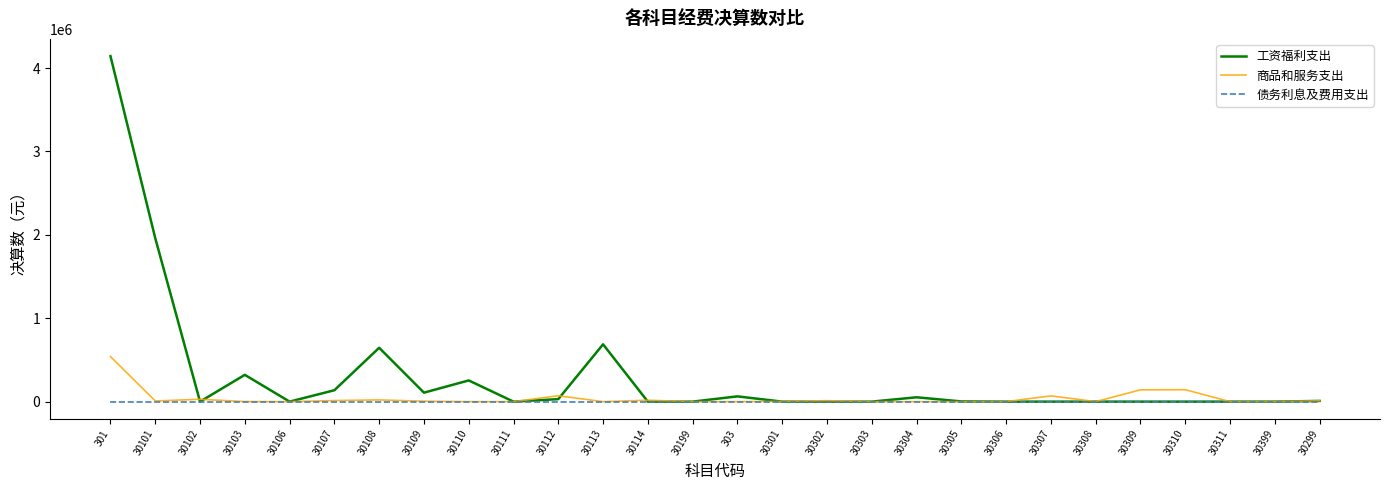

What is the highest value of the 工资福利支出 series?

4143360.6